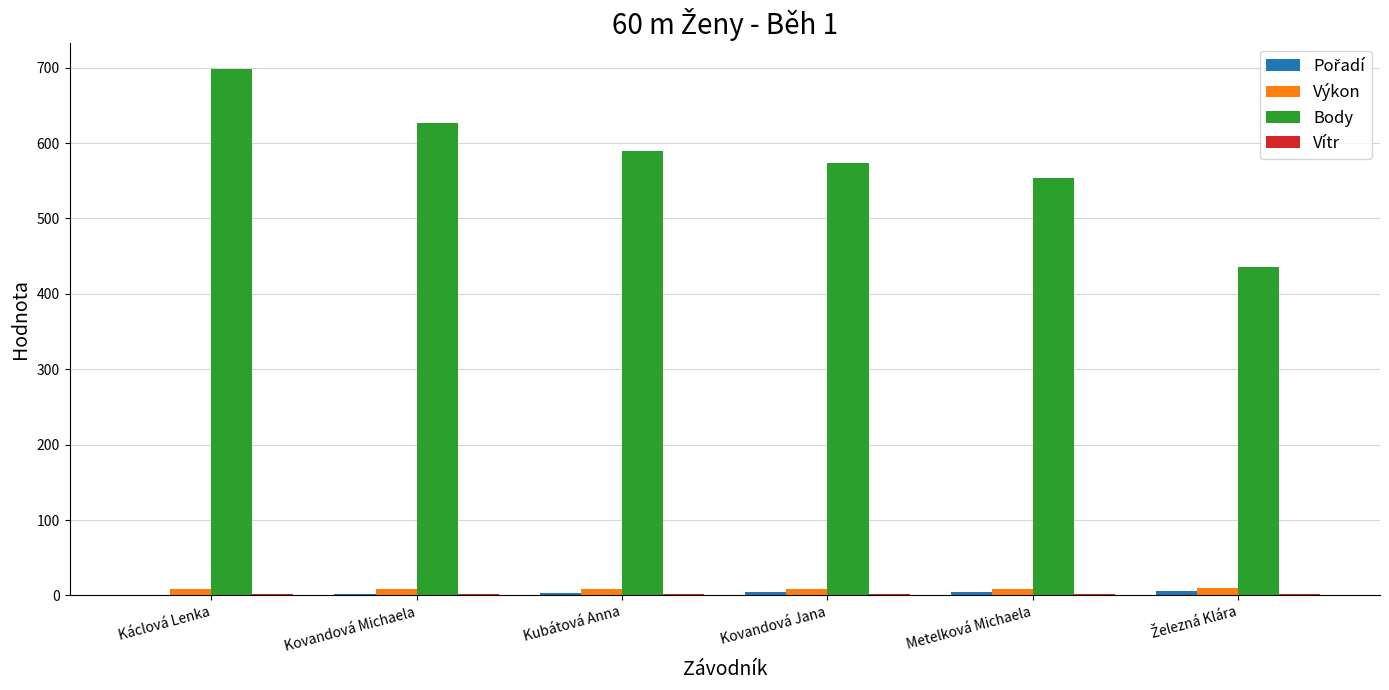

What is the maximum value shown in the chart?

698.0